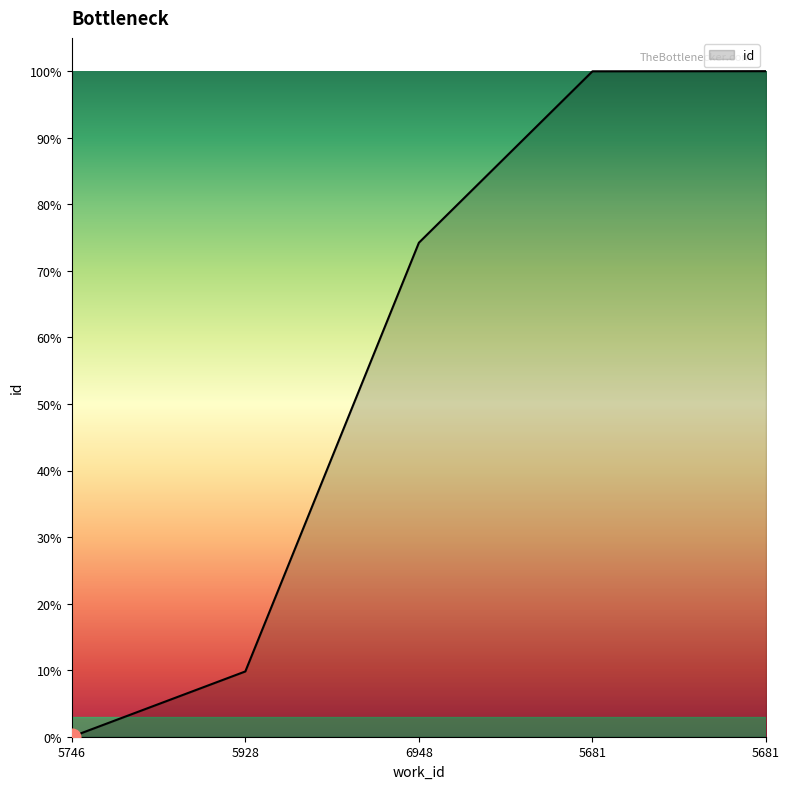

How many lines are shown in the chart?

1